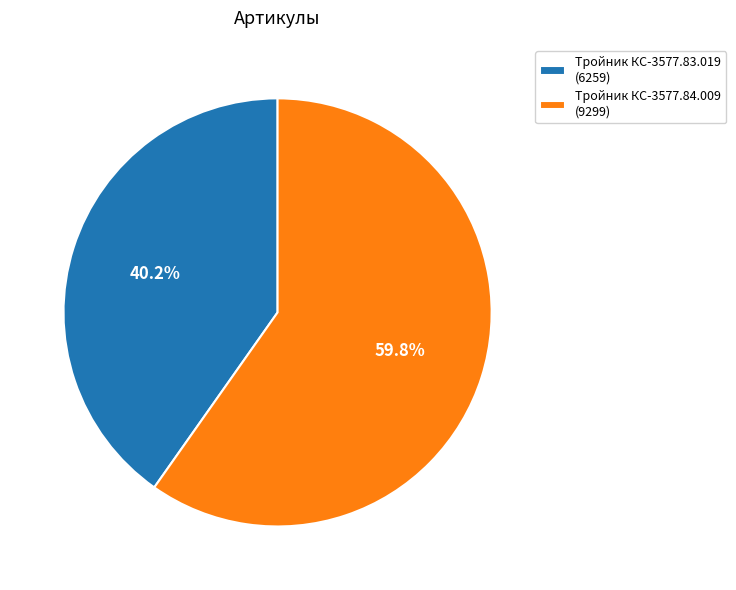

What is the smallest slice in the pie chart?

Тройник КС-3577.83.019